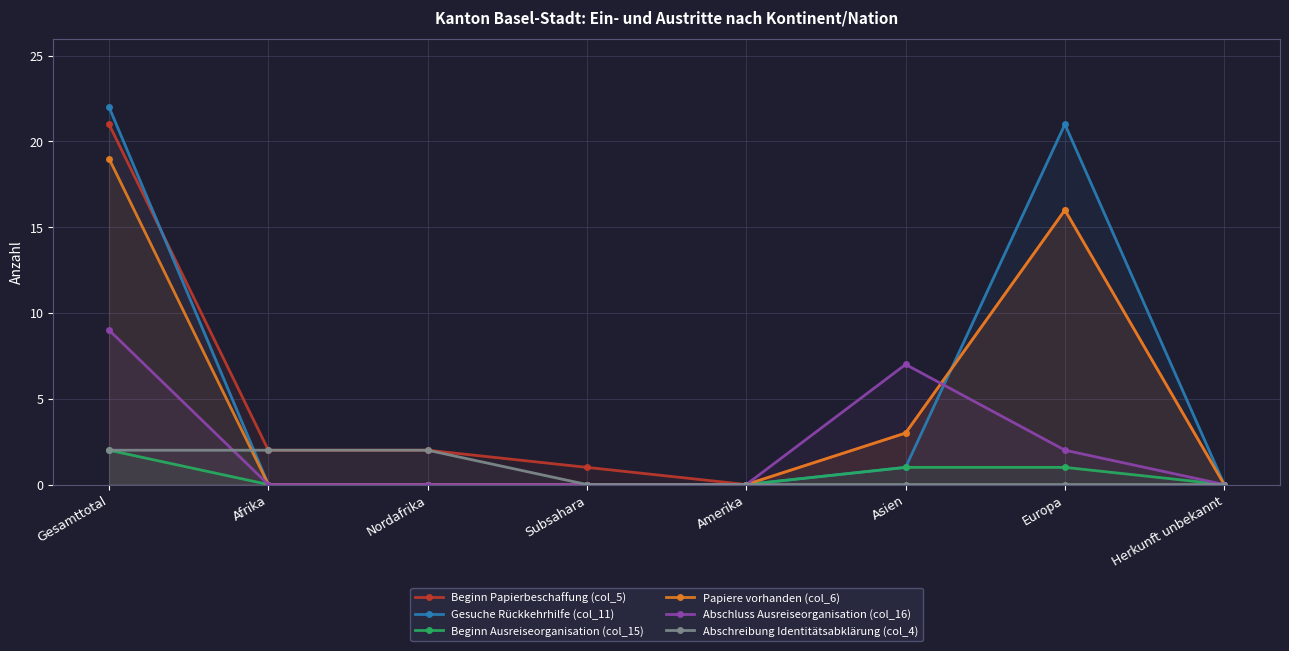

Does the chart display data point markers on the line(s)?

Yes